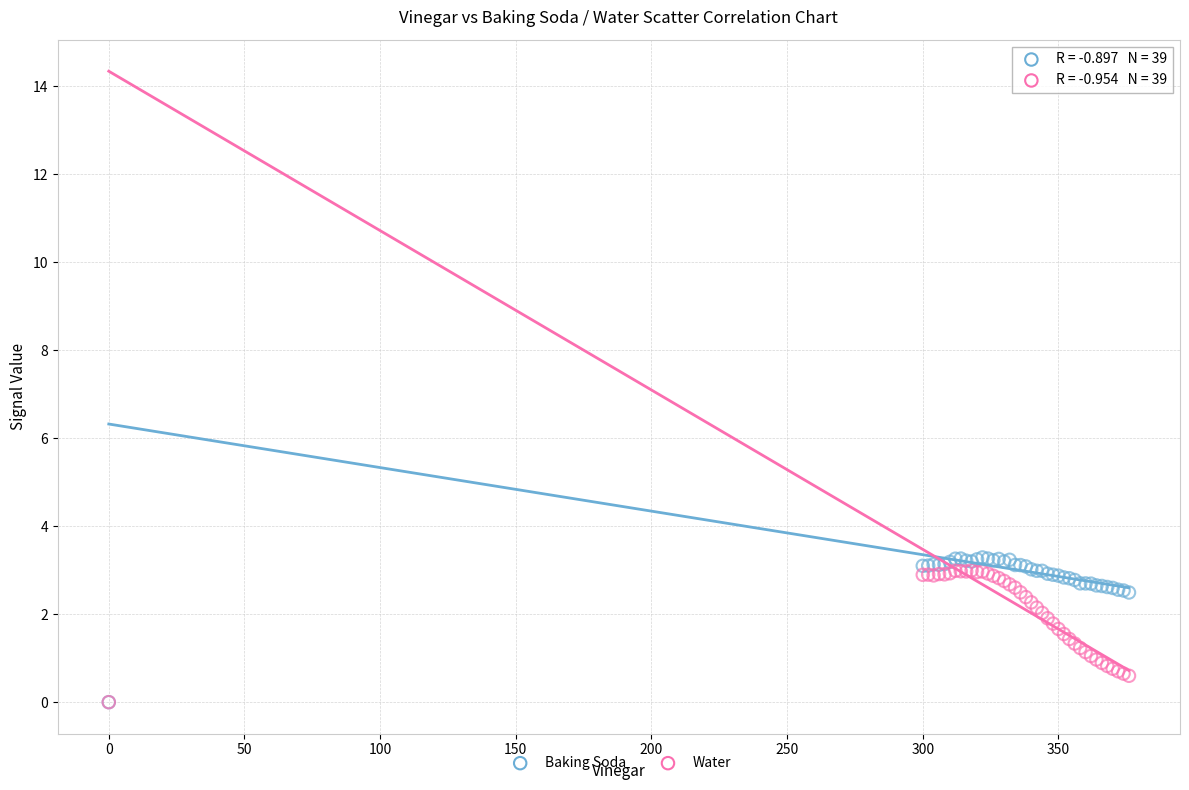

Which series has the largest Y range (max minus min)?

Baking Soda